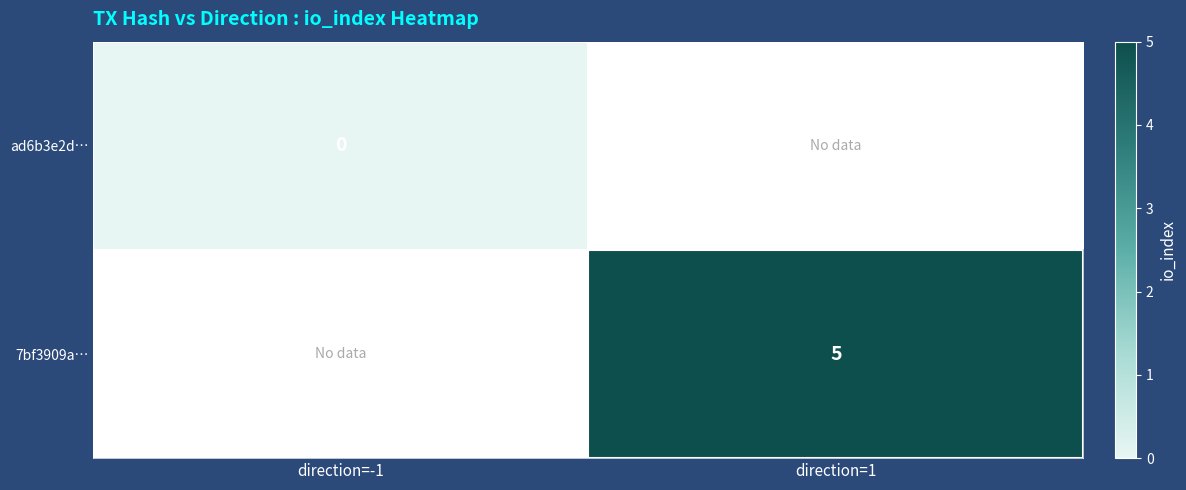

What is the maximum value shown in the chart?

5.0